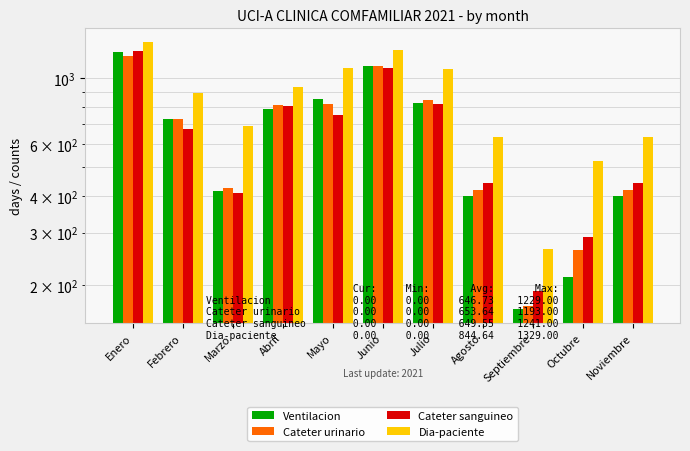

Where is Dia-paciente nearest to the value 797?

Febrero